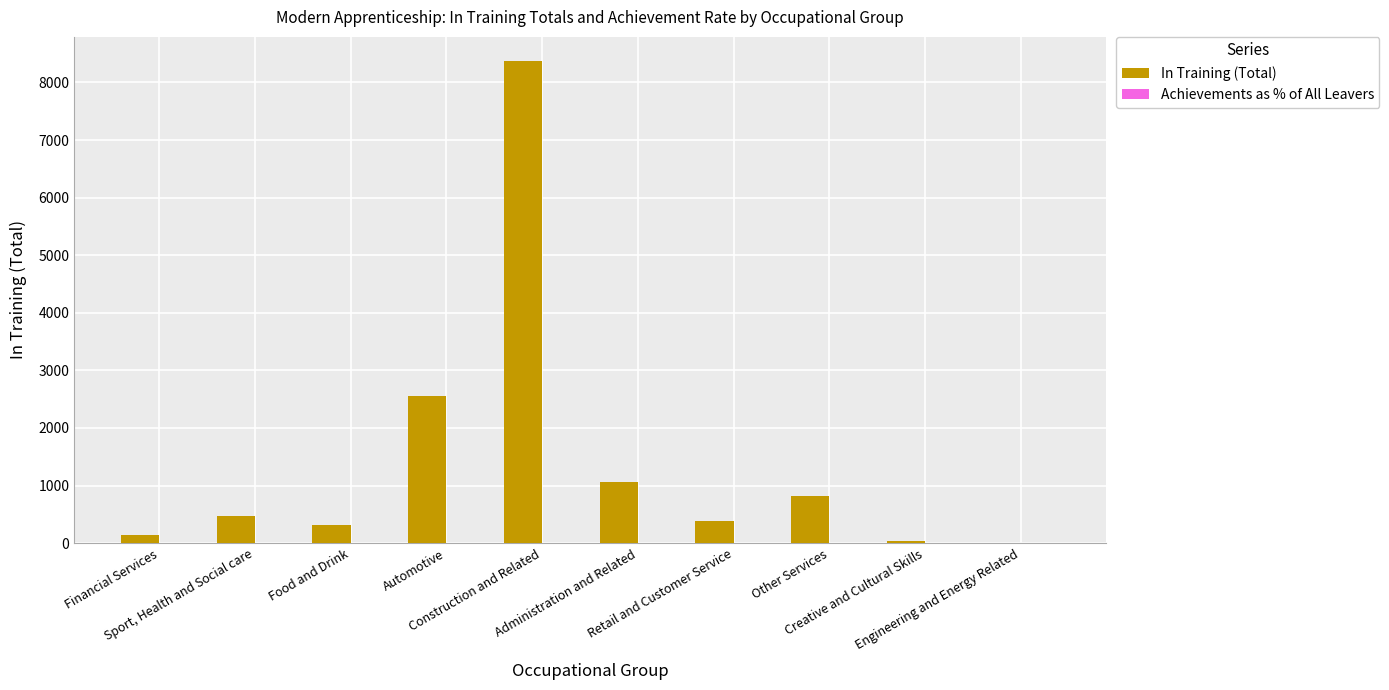

Which series has the largest total across all categories?

In Training (Total)